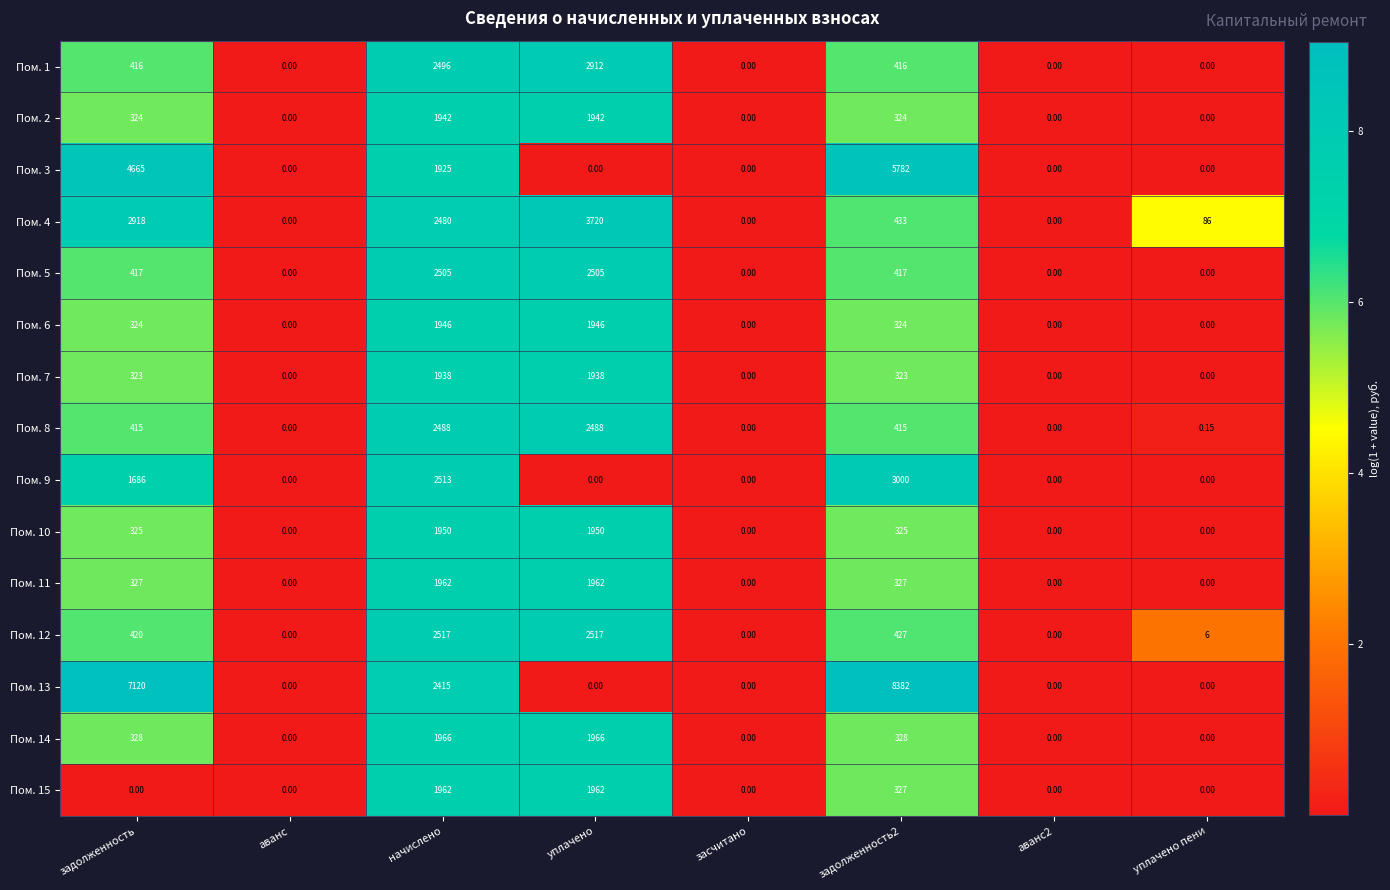

Is the value of Пом. 15 at задолженность2 greater than the value of Пом. 5 at аванс?

Yes